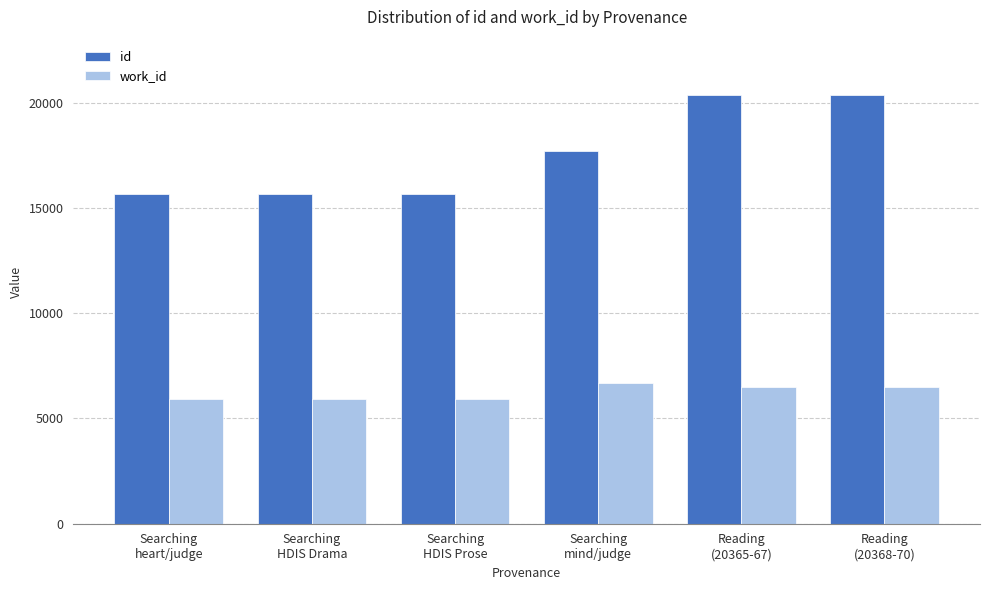

What is the greatest value displayed?

20369